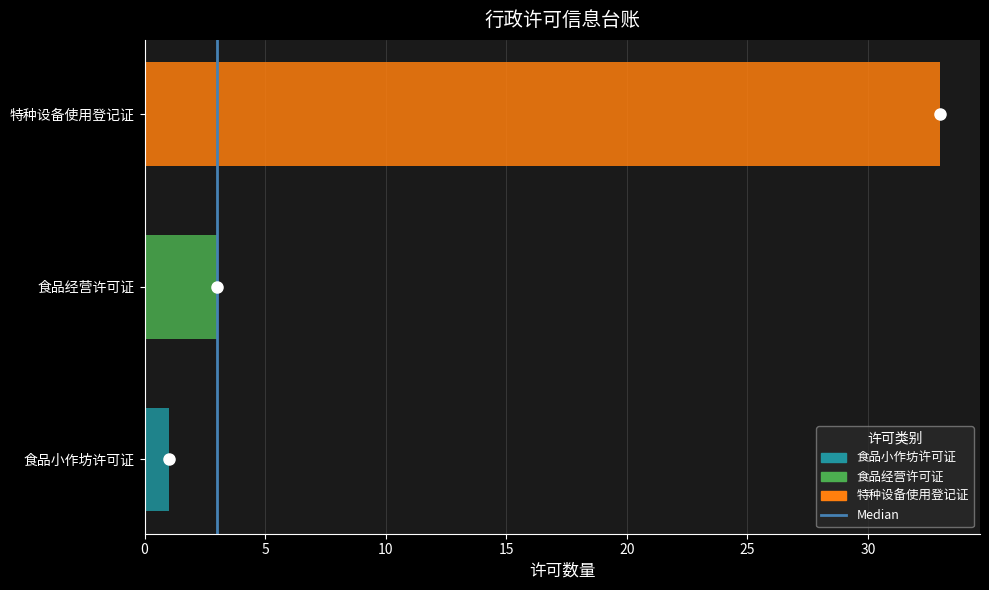

List the labels in order of 食品经营许可证 value, largest first.

食品经营许可证